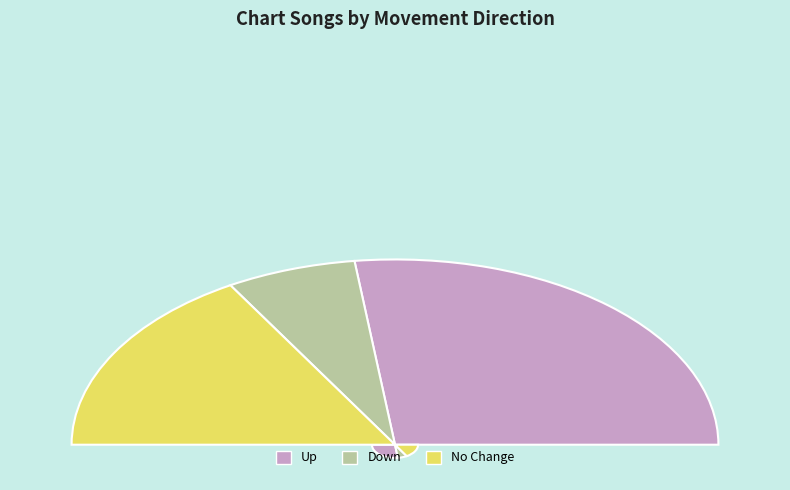

How many slices are in this pie chart?

3